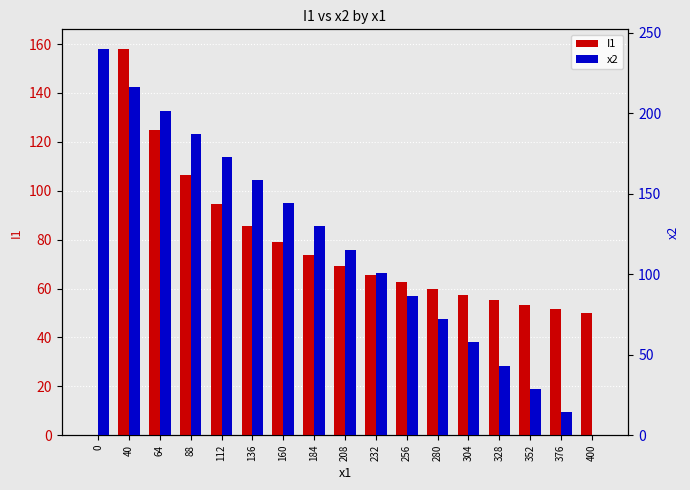

At which category is the sum across all series the highest?

40